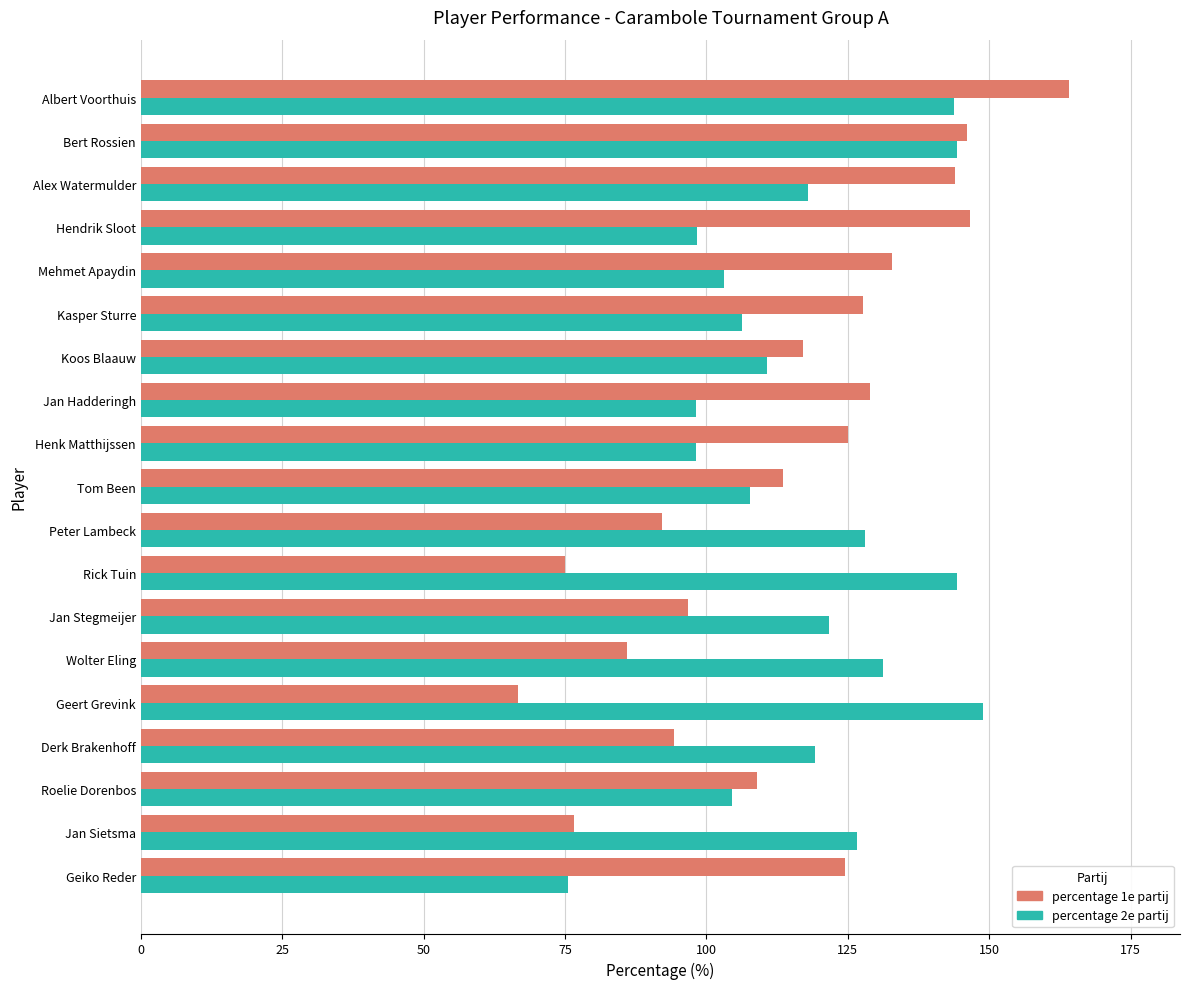

What is the difference between the maximum and second lowest values in the percentage 1e partij series?

89.1